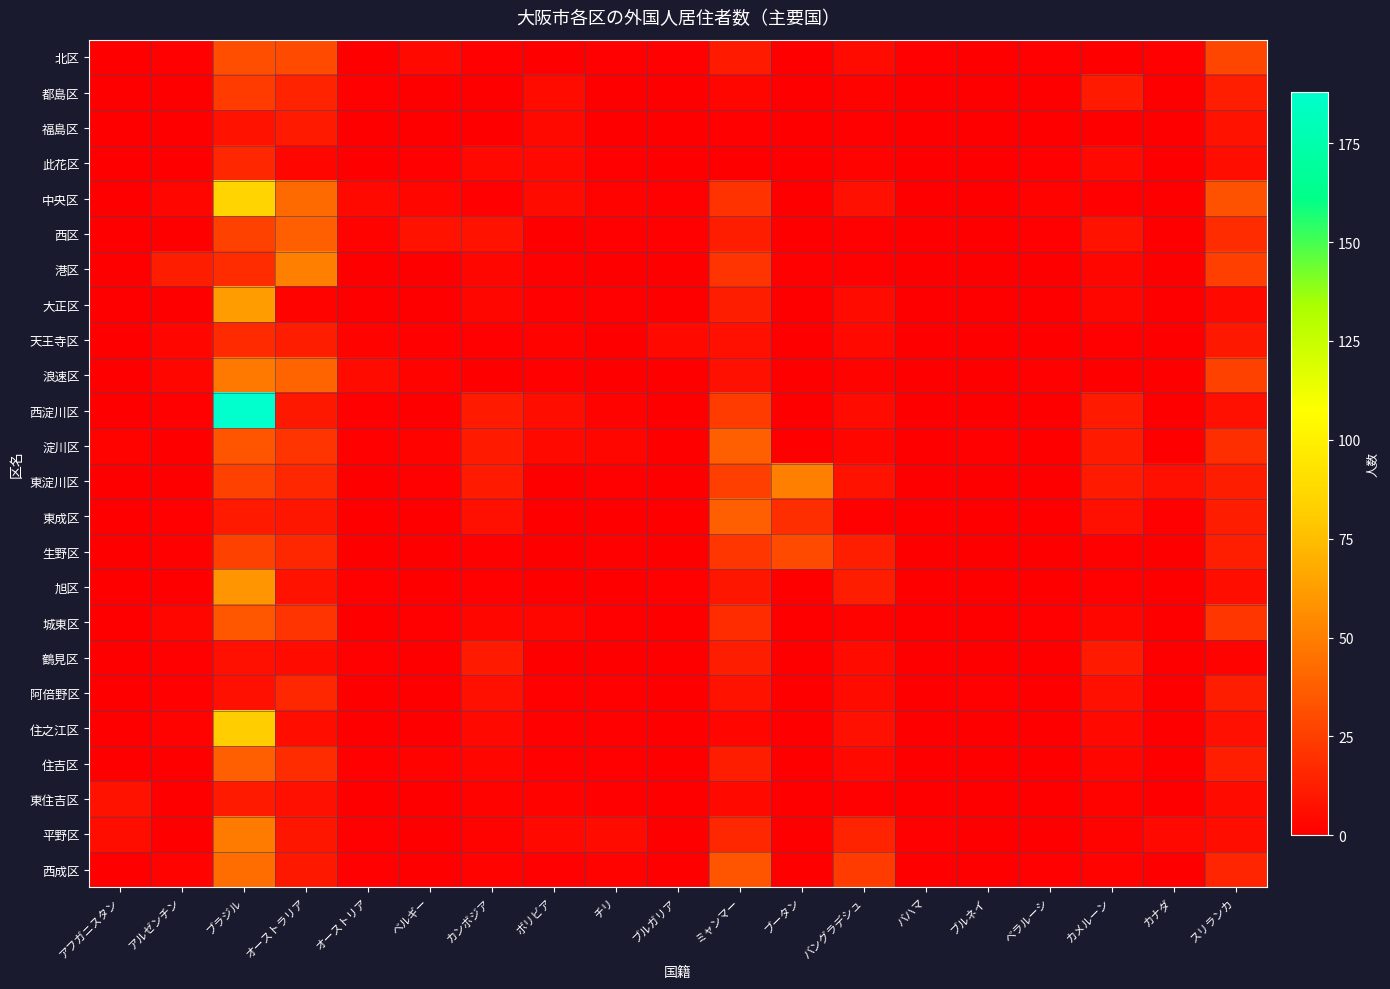

Reading left to right, extract all data points from this chart.

北区: アフガニスタン=0	アルゼンチン=1	ブラジル=31	オーストラリア=30	オーストリア=0	ベルギー=4	カンボジア=1	ボリビア=0	チリ=1	ブルガリア=1	ミャンマー=11	ブータン=0	バングラデシュ=5	バハマ=1	ブルネイ=0	ベラルーシ=1	カメルーン=0	カナダ=1	スリランカ=28
都島区: アフガニスタン=0	アルゼンチン=0	ブラジル=24	オーストラリア=14	オーストリア=1	ベルギー=0	カンボジア=0	ボリビア=5	チリ=0	ブルガリア=0	ミャンマー=3	ブータン=0	バングラデシュ=2	バハマ=0	ブルネイ=0	ベラルーシ=0	カメルーン=11	カナダ=0	スリランカ=13
福島区: アフガニスタン=0	アルゼンチン=0	ブラジル=8	オーストラリア=11	オーストリア=0	ベルギー=0	カンボジア=0	ボリビア=4	チリ=0	ブルガリア=0	ミャンマー=1	ブータン=0	バングラデシュ=1	バハマ=0	ブルネイ=0	ベラルーシ=0	カメルーン=0	カナダ=0	スリランカ=8
此花区: アフガニスタン=0	アルゼンチン=0	ブラジル=16	オーストラリア=3	オーストリア=0	ベルギー=1	カンボジア=4	ボリビア=4	チリ=1	ブルガリア=0	ミャンマー=0	ブータン=0	バングラデシュ=2	バハマ=0	ブルネイ=0	ベラルーシ=1	カメルーン=4	カナダ=0	スリランカ=6
中央区: アフガニスタン=0	アルゼンチン=3	ブラジル=85	オーストラリア=42	オーストリア=4	ベルギー=3	カンボジア=1	ボリビア=5	チリ=2	ブルガリア=1	ミャンマー=20	ブータン=0	バングラデシュ=7	バハマ=0	ブルネイ=0	ベラルーシ=2	カメルーン=1	カナダ=0	スリランカ=33
西区: アフガニスタン=0	アルゼンチン=0	ブラジル=26	オーストラリア=38	オーストリア=2	ベルギー=8	カンボジア=8	ボリビア=0	チリ=1	ブルガリア=1	ミャンマー=12	ブータン=0	バングラデシュ=1	バハマ=0	ブルネイ=0	ベラルーシ=1	カメルーン=8	カナダ=0	スリランカ=18
港区: アフガニスタン=0	アルゼンチン=12	ブラジル=18	オーストラリア=51	オーストリア=0	ベルギー=0	カンボジア=3	ボリビア=1	チリ=0	ブルガリア=0	ミャンマー=21	ブータン=1	バングラデシュ=1	バハマ=0	ブルネイ=0	ベラルーシ=0	カメルーン=3	カナダ=0	スリランカ=25
大正区: アフガニスタン=0	アルゼンチン=0	ブラジル=62	オーストラリア=2	オーストリア=0	ベルギー=0	カンボジア=3	ボリビア=1	チリ=1	ブルガリア=0	ミャンマー=12	ブータン=0	バングラデシュ=5	バハマ=0	ブルネイ=0	ベラルーシ=0	カメルーン=3	カナダ=0	スリランカ=4
天王寺区: アフガニスタン=0	アルゼンチン=3	ブラジル=17	オーストラリア=12	オーストリア=2	ベルギー=1	カンボジア=1	ボリビア=2	チリ=0	ブルガリア=4	ミャンマー=7	ブータン=0	バングラデシュ=4	バハマ=0	ブルネイ=0	ベラルーシ=0	カメルーン=1	カナダ=0	スリランカ=10
浪速区: アフガニスタン=0	アルゼンチン=3	ブラジル=48	オーストラリア=40	オーストリア=5	ベルギー=2	カンボジア=0	ボリビア=1	チリ=0	ブルガリア=0	ミャンマー=7	ブータン=0	バングラデシュ=2	バハマ=0	ブルネイ=0	ベラルーシ=1	カメルーン=0	カナダ=0	スリランカ=26
西淀川区: アフガニスタン=0	アルゼンチン=1	ブラジル=188	オーストラリア=10	オーストリア=1	ベルギー=0	カンボジア=11	ボリビア=6	チリ=2	ブルガリア=0	ミャンマー=24	ブータン=0	バングラデシュ=5	バハマ=0	ブルネイ=0	ベラルーシ=0	カメルーン=11	カナダ=0	スリランカ=7
淀川区: アフガニスタン=2	アルゼンチン=0	ブラジル=34	オーストラリア=21	オーストリア=1	ベルギー=2	カンボジア=11	ボリビア=4	チリ=3	ブルガリア=0	ミャンマー=38	ブータン=0	バングラデシュ=3	バハマ=0	ブルネイ=1	ベラルーシ=0	カメルーン=11	カナダ=0	スリランカ=19
東淀川区: アフガニスタン=0	アルゼンチン=0	ブラジル=26	オーストラリア=16	オーストリア=0	ベルギー=1	カンボジア=11	ボリビア=0	チリ=1	ブルガリア=0	ミャンマー=25	ブータン=51	バングラデシュ=8	バハマ=0	ブルネイ=0	ベラルーシ=0	カメルーン=11	カナダ=7	スリランカ=12
東成区: アフガニスタン=0	アルゼンチン=1	ブラジル=11	オーストラリア=9	オーストリア=0	ベルギー=0	カンボジア=7	ボリビア=0	チリ=0	ブルガリア=0	ミャンマー=38	ブータン=19	バングラデシュ=1	バハマ=0	ブルネイ=0	ベラルーシ=0	カメルーン=7	カナダ=1	スリランカ=12
生野区: アフガニスタン=0	アルゼンチン=1	ブラジル=26	オーストラリア=16	オーストリア=0	ベルギー=0	カンボジア=1	ボリビア=0	チリ=1	ブルガリア=0	ミャンマー=22	ブータン=30	バングラデシュ=13	バハマ=0	ブルネイ=0	ベラルーシ=0	カメルーン=1	カナダ=0	スリランカ=13
旭区: アフガニスタン=0	アルゼンチン=0	ブラジル=59	オーストラリア=8	オーストリア=1	ベルギー=0	カンボジア=1	ボリビア=0	チリ=0	ブルガリア=1	ミャンマー=9	ブータン=0	バングラデシュ=12	バハマ=0	ブルネイ=0	ベラルーシ=0	カメルーン=1	カナダ=0	スリランカ=6
城東区: アフガニスタン=0	アルゼンチン=3	ブラジル=35	オーストラリア=21	オーストリア=0	ベルギー=1	カンボジア=3	ボリビア=3	チリ=1	ブルガリア=0	ミャンマー=18	ブータン=0	バングラデシュ=2	バハマ=0	ブルネイ=0	ベラルーシ=1	カメルーン=3	カナダ=0	スリランカ=22
鶴見区: アフガニスタン=0	アルゼンチン=1	ブラジル=7	オーストラリア=5	オーストリア=1	ベルギー=0	カンボジア=11	ボリビア=0	チリ=0	ブルガリア=0	ミャンマー=12	ブータン=0	バングラデシュ=5	バハマ=0	ブルネイ=0	ベラルーシ=0	カメルーン=11	カナダ=0	スリランカ=2
阿倍野区: アフガニスタン=0	アルゼンチン=1	ブラジル=7	オーストラリア=16	オーストリア=0	ベルギー=0	カンボジア=7	ボリビア=1	チリ=1	ブルガリア=0	ミャンマー=8	ブータン=0	バングラデシュ=5	バハマ=0	ブルネイ=1	ベラルーシ=0	カメルーン=7	カナダ=0	スリランカ=12
住之江区: アフガニスタン=0	アルゼンチン=2	ブラジル=81	オーストラリア=6	オーストリア=0	ベルギー=0	カンボジア=4	ボリビア=1	チリ=1	ブルガリア=0	ミャンマー=3	ブータン=0	バングラデシュ=7	バハマ=0	ブルネイ=0	ベラルーシ=0	カメルーン=4	カナダ=0	スリランカ=7
住吉区: アフガニスタン=0	アルゼンチン=0	ブラジル=38	オーストラリア=18	オーストリア=1	ベルギー=2	カンボジア=3	ボリビア=1	チリ=1	ブルガリア=0	ミャンマー=12	ブータン=0	バングラデシュ=4	バハマ=0	ブルネイ=0	ベラルーシ=0	カメルーン=3	カナダ=0	スリランカ=13
東住吉区: アフガニスタン=8	アルゼンチン=0	ブラジル=11	オーストラリア=7	オーストリア=0	ベルギー=0	カンボジア=2	ボリビア=2	チリ=1	ブルガリア=0	ミャンマー=4	ブータン=0	バングラデシュ=1	バハマ=0	ブルネイ=0	ベラルーシ=0	カメルーン=2	カナダ=0	スリランカ=5
平野区: アフガニスタン=6	アルゼンチン=0	ブラジル=49	オーストラリア=9	オーストリア=1	ベルギー=0	カンボジア=2	ボリビア=4	チリ=5	ブルガリア=0	ミャンマー=16	ブータン=0	バングラデシュ=14	バハマ=1	ブルネイ=0	ベラルーシ=0	カメルーン=2	カナダ=4	スリランカ=6
西成区: アフガニスタン=0	アルゼンチン=2	ブラジル=43	オーストラリア=10	オーストリア=1	ベルギー=0	カンボジア=2	ボリビア=1	チリ=2	ブルガリア=0	ミャンマー=34	ブータン=0	バングラデシュ=24	バハマ=0	ブルネイ=0	ベラルーシ=1	カメルーン=2	カナダ=0	スリランカ=15